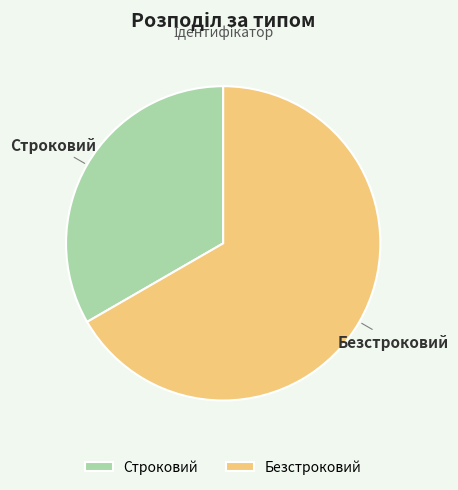

How many slices are in this pie chart?

2